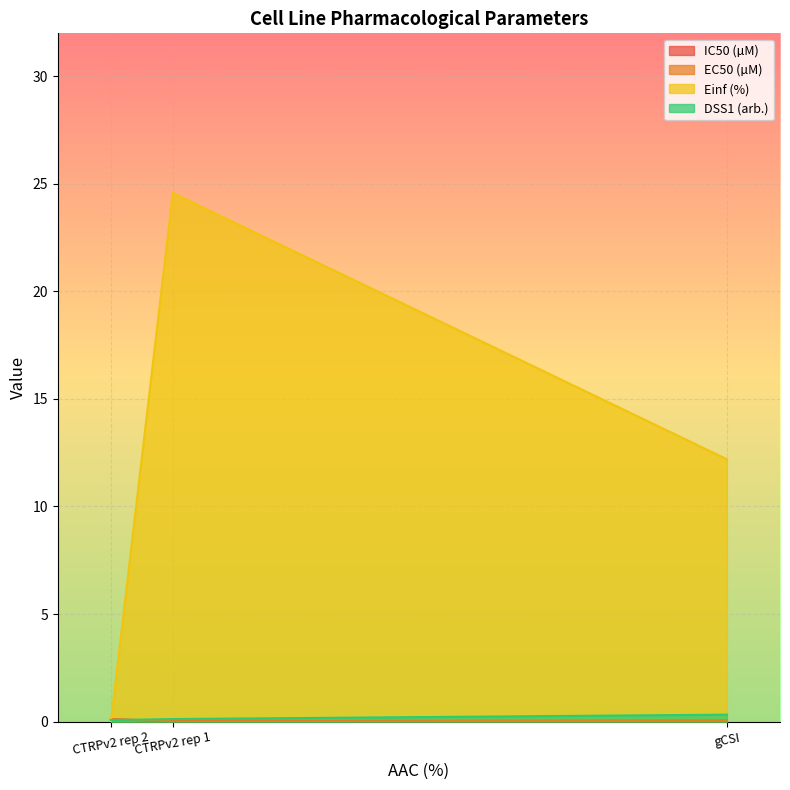

Reading left to right, what are all the values shown in this chart?

IC50 (µM): gCSI=0.0	CTRPv2 rep 1=0.0	CTRPv2 rep 2=0.1
EC50 (µM): gCSI=0.0	CTRPv2 rep 1=0.0	CTRPv2 rep 2=0.1
Einf (%): gCSI=12.2	CTRPv2 rep 1=24.6	CTRPv2 rep 2=0.0
DSS1 (arb.): gCSI=0.3	CTRPv2 rep 1=0.1	CTRPv2 rep 2=0.1